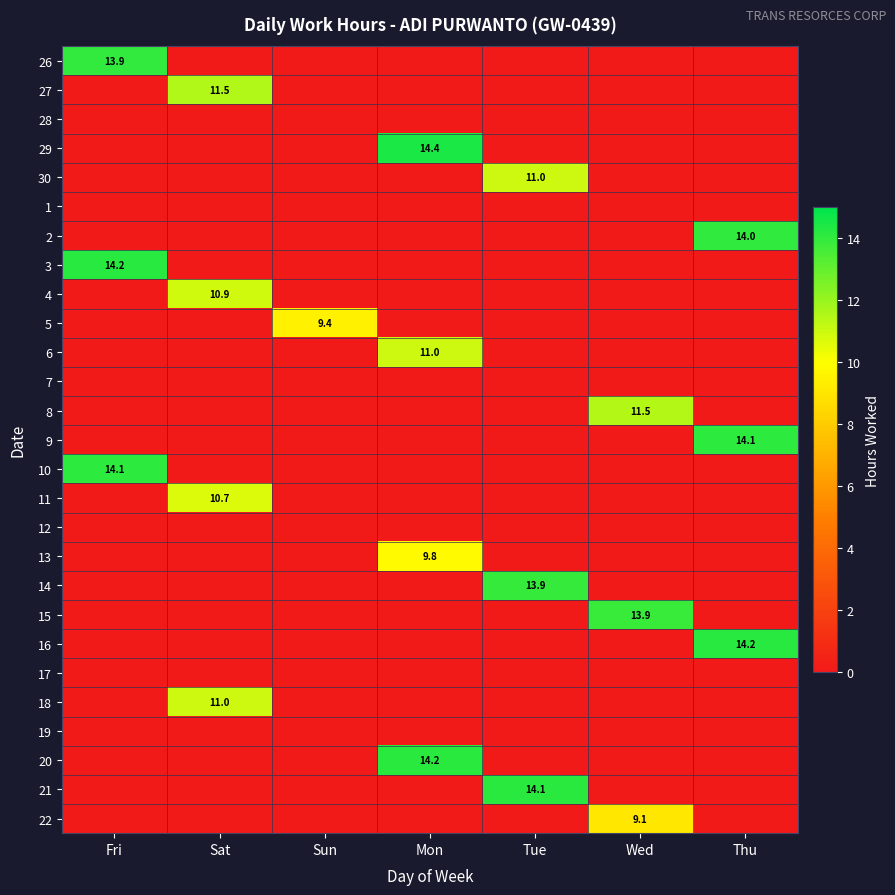

At which category is the sum across all series the highest?

Mon